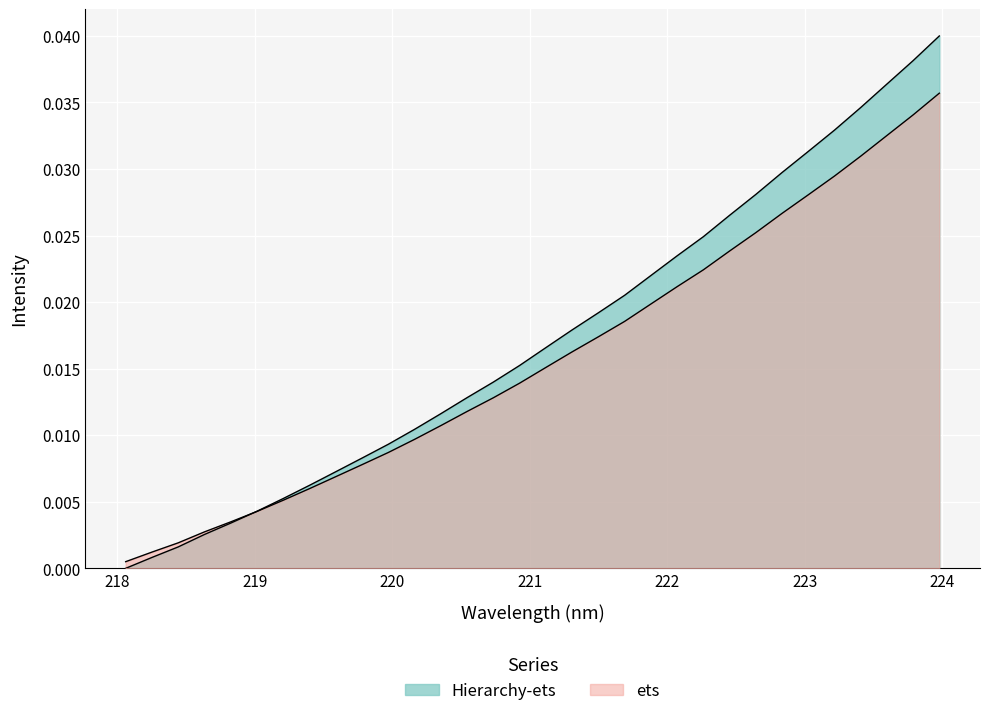

List the labels in order of value, largest first.

223.9802, 223.7895, 223.5987, 223.408, 223.2172, 223.0264, 222.8355, 222.6447, 222.4538, 222.263, 222.0721, 221.8812, 221.6902, 221.4993, 221.3083, 221.1174, 220.9264, 220.7354, 220.5444, 220.3533, 220.1623, 219.9712, 219.7801, 219.589, 219.3979, 219.2067, 219.0156, 218.8244, 218.6332, 218.442, 218.2508, 218.0596